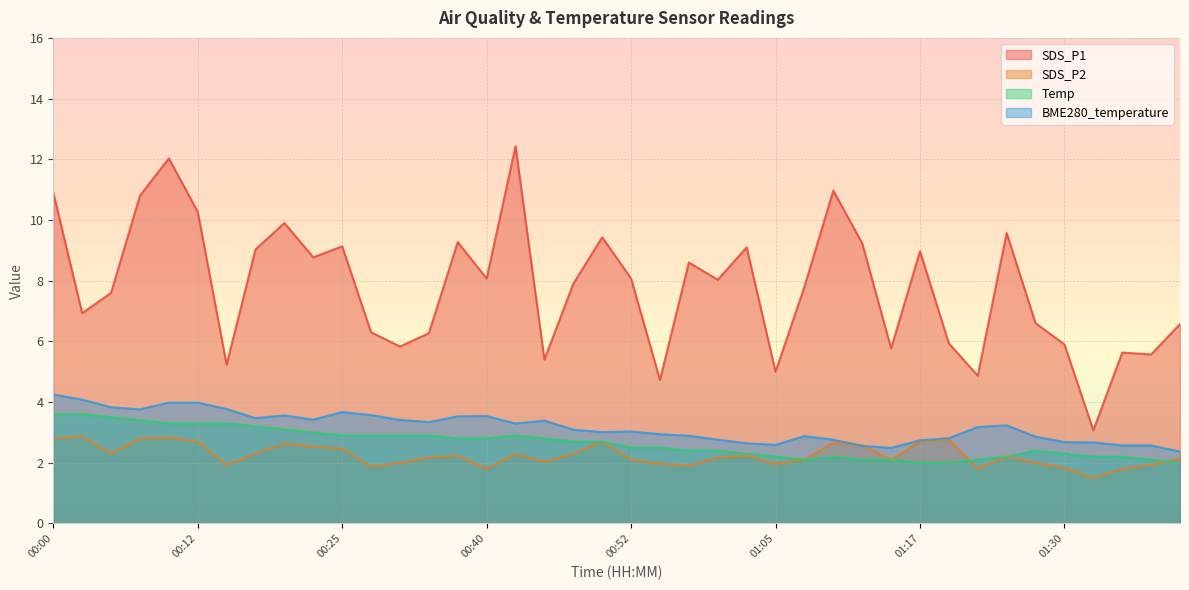

What value does the BME280_temperature series have at 01:25?

3.2